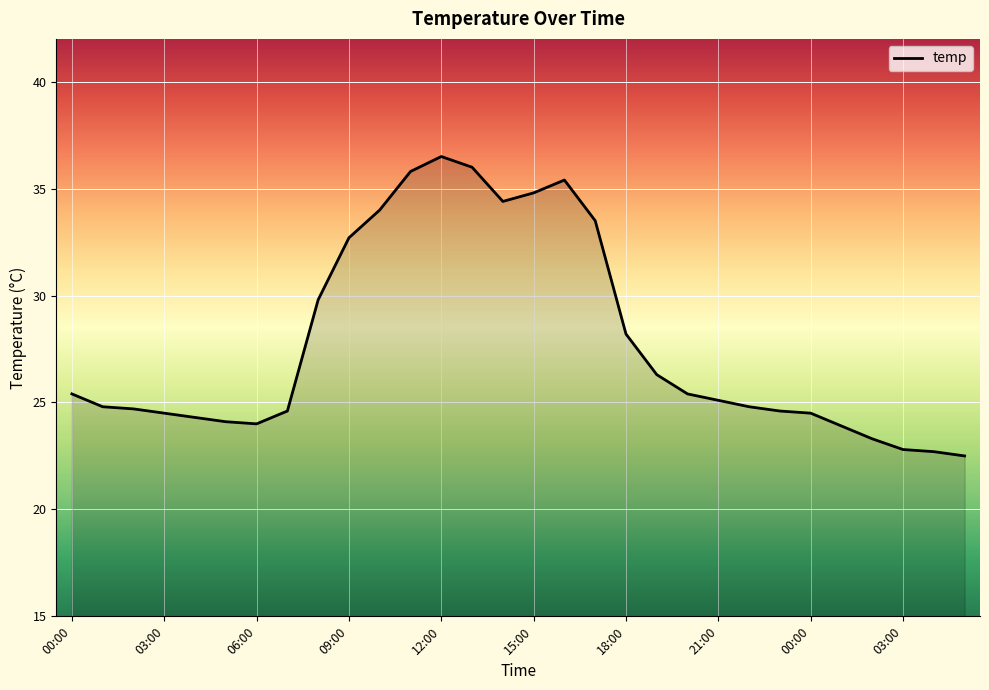

What is the minimum value shown in the chart?

22.5